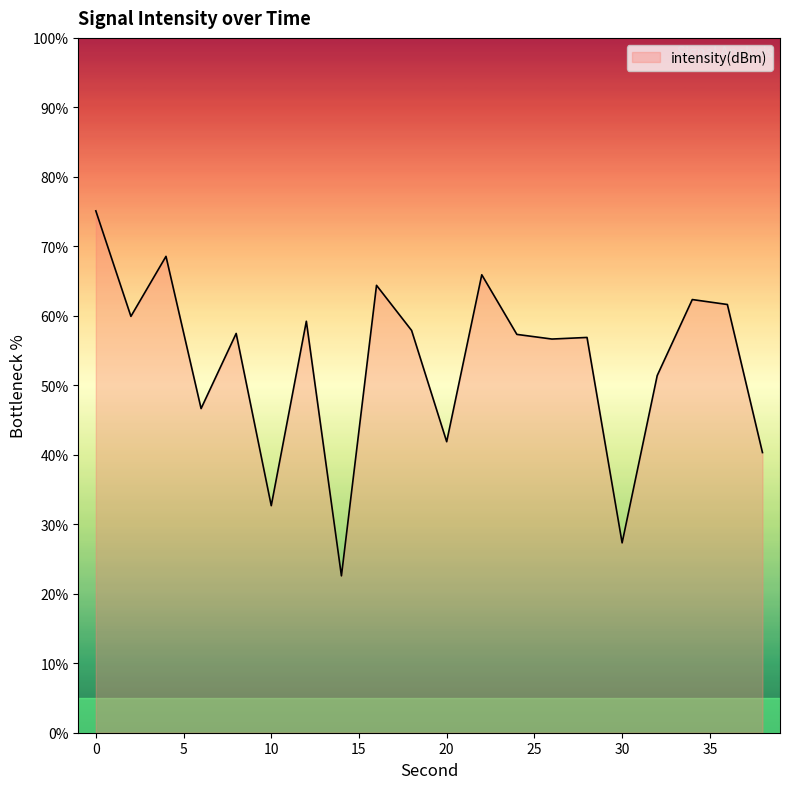

What is the smallest value displayed?

22.6